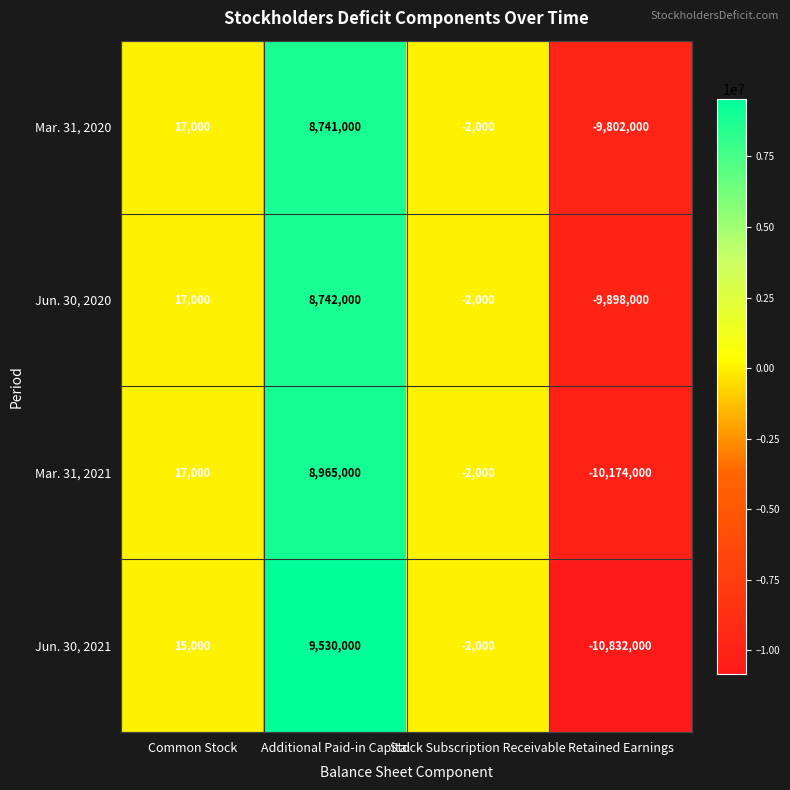

What is the difference between the Jun. 30, 2020 values at Retained Earnings and Stock Subscription Receivable?

9896000